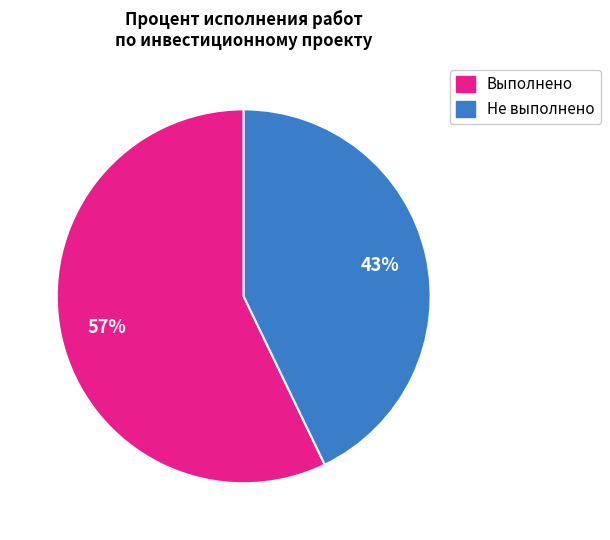

To the nearest percent, what is the difference between the largest and smallest slice percentages?

14%